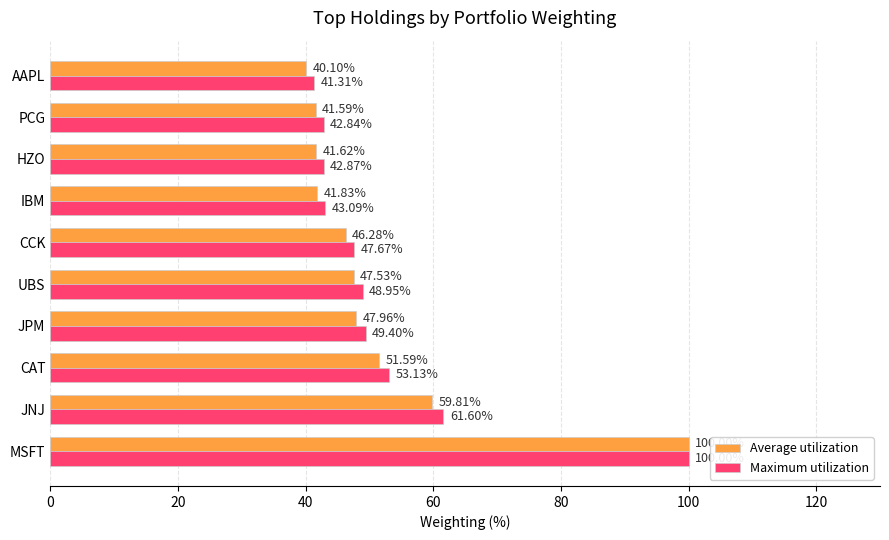

Where is Maximum utilization nearest to the value 70?

JNJ